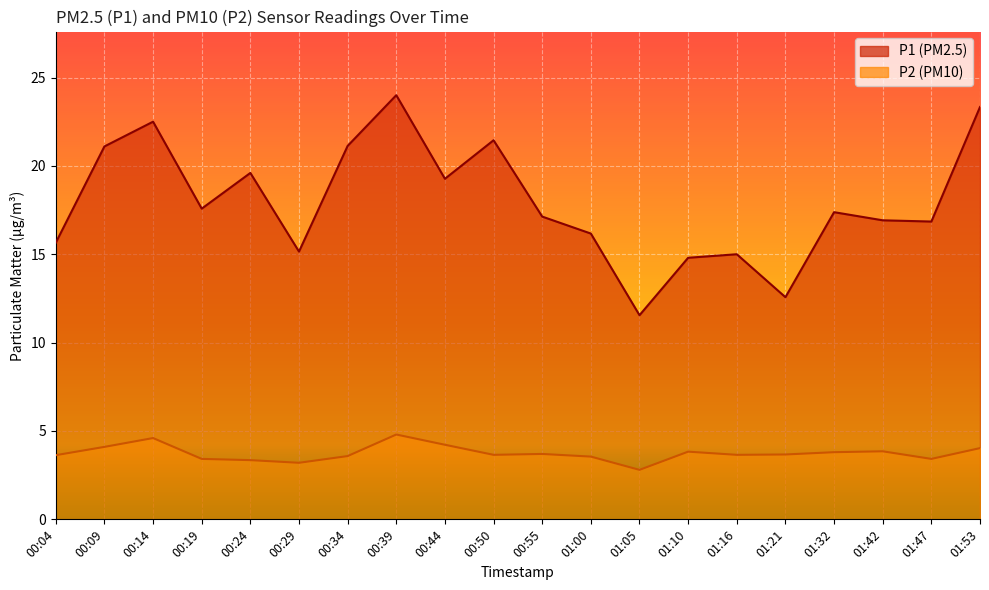

Which series has the largest total across all categories?

P1